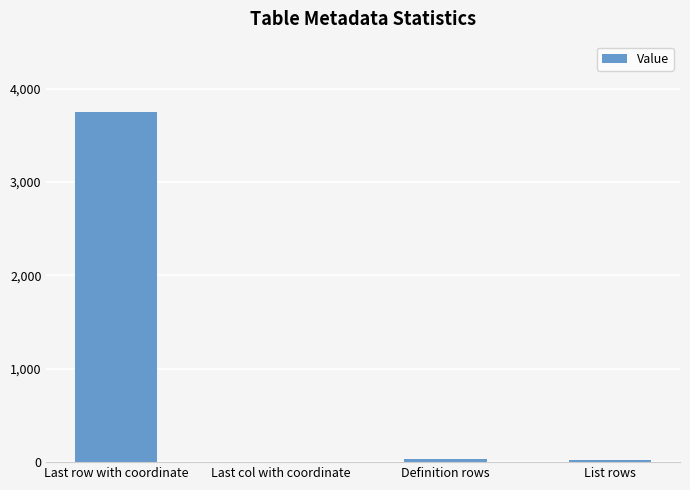

Count the number of categories in the chart.

4